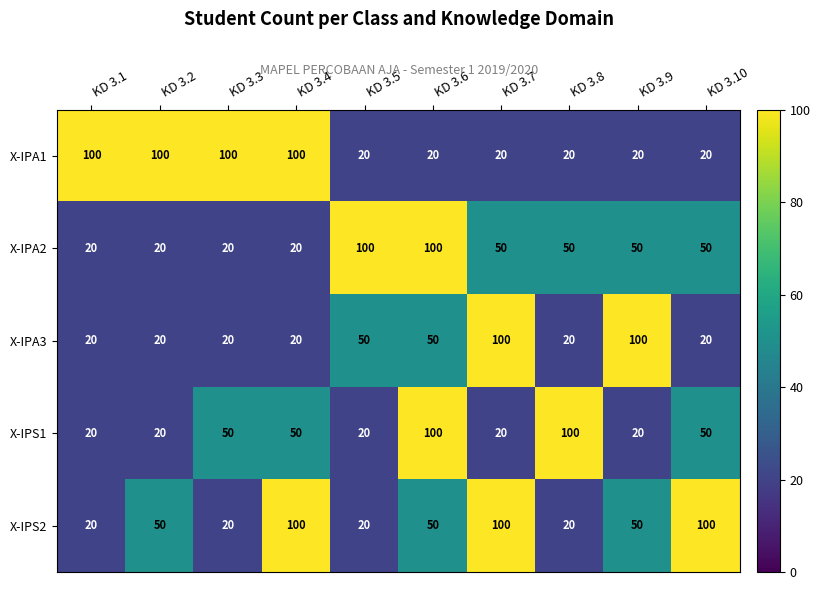

What is the difference between the highest and lowest values at KD 3.10?

80